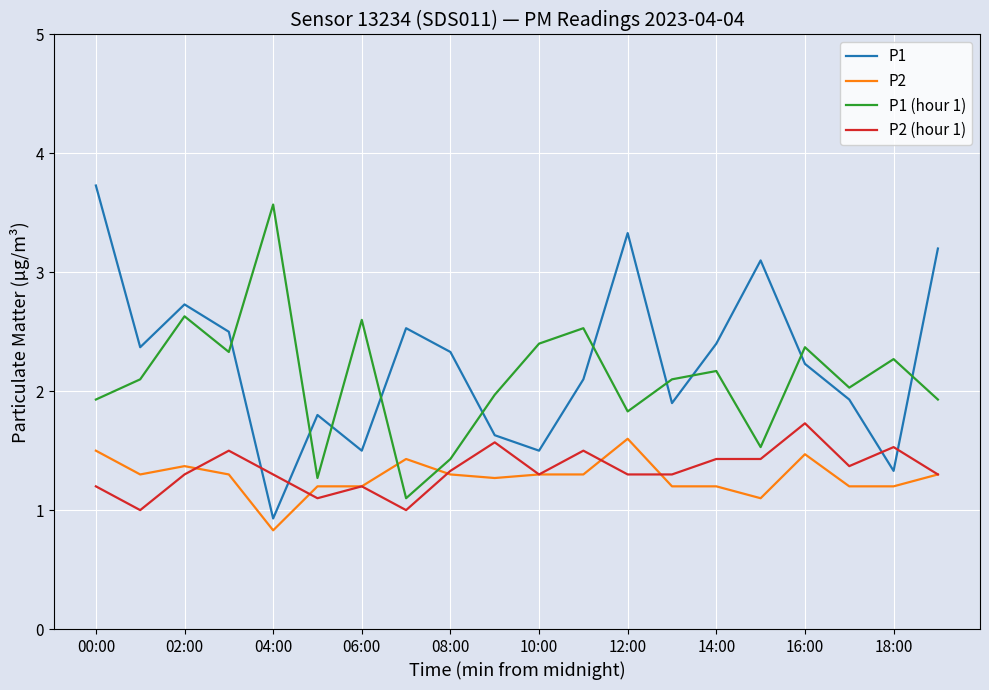

What are all the series names shown in the legend?

P1, P2, P1 (hour 1), P2 (hour 1)